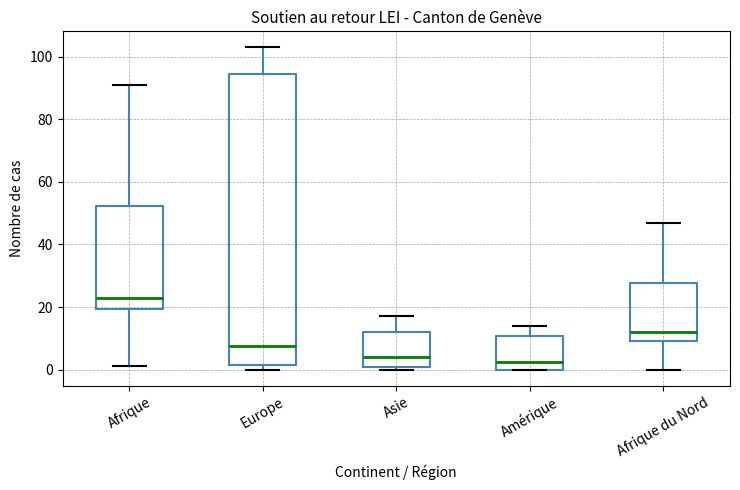

Which box has the highest median line?

Afrique